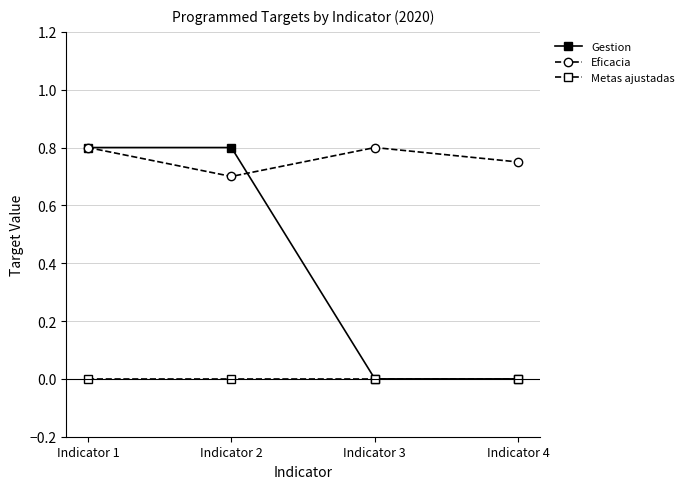

What is the value of the Eficacia point at the 2nd from the left?

0.7